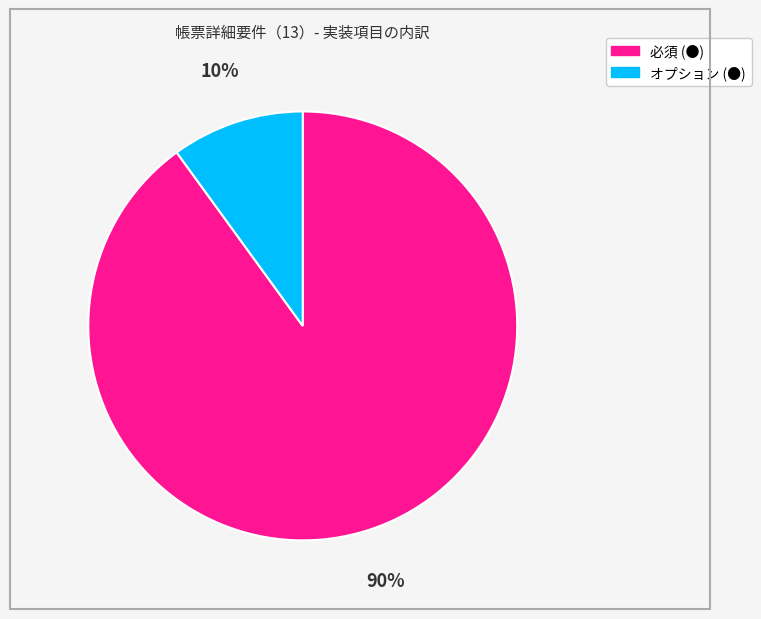

To the nearest percent, what is the difference between the largest and smallest slice percentages?

80%